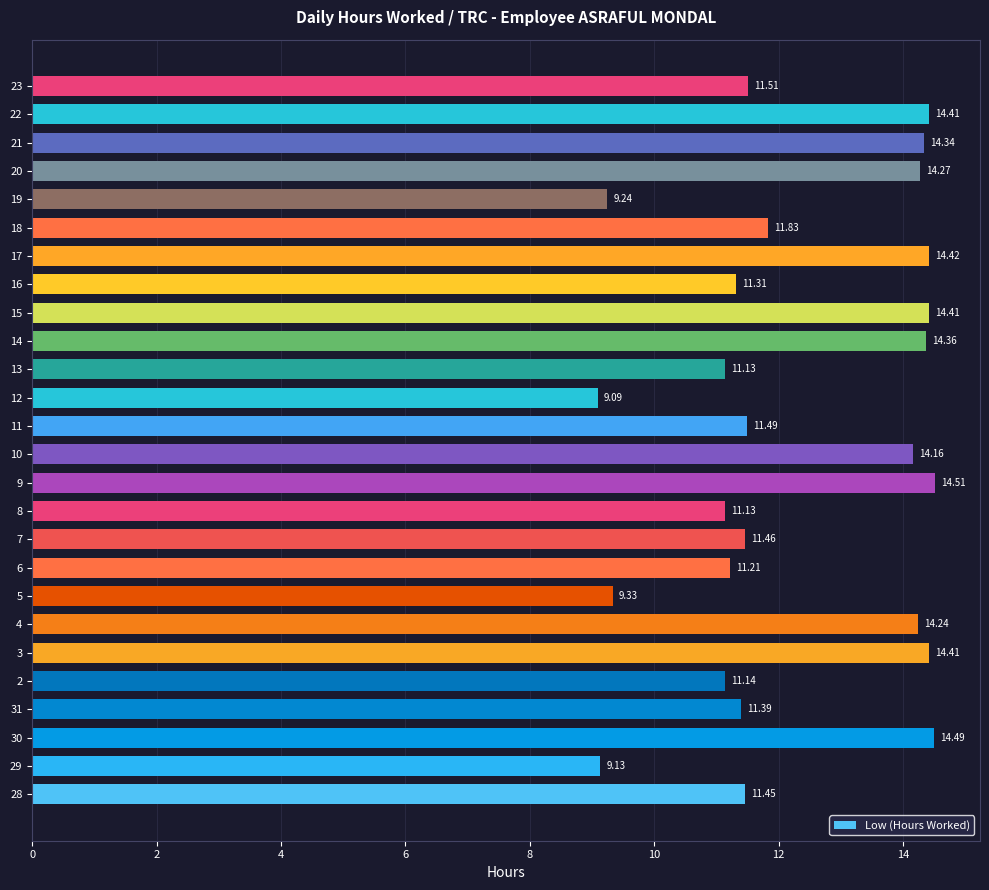

At which category does the chart reach its minimum across all series?

12